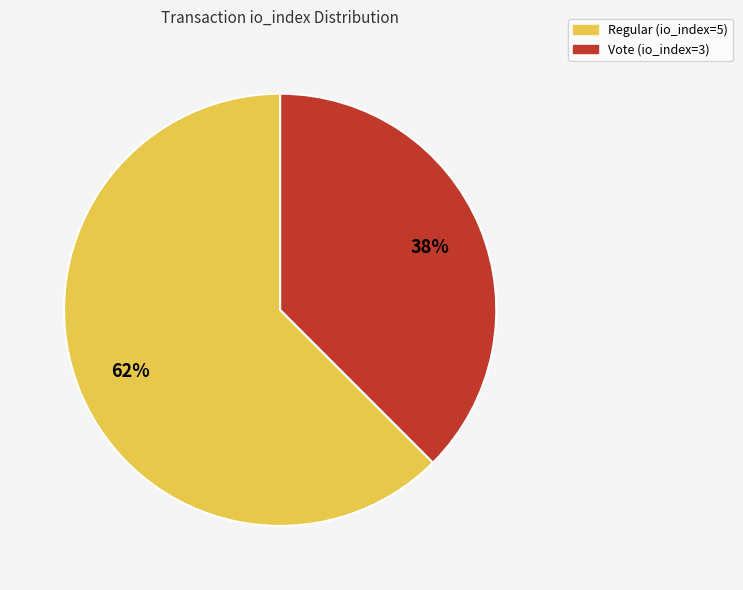

To the nearest percent, what portion does Regular (io_index=5) represent?

62%